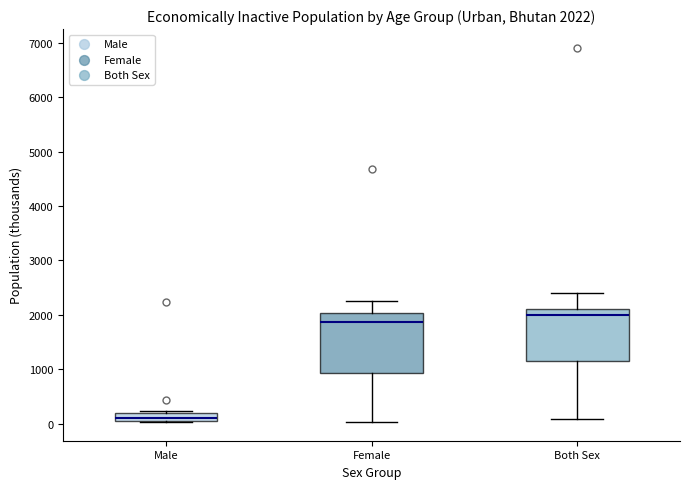

Which box is the tallest, from its lower edge to its upper edge?

Female